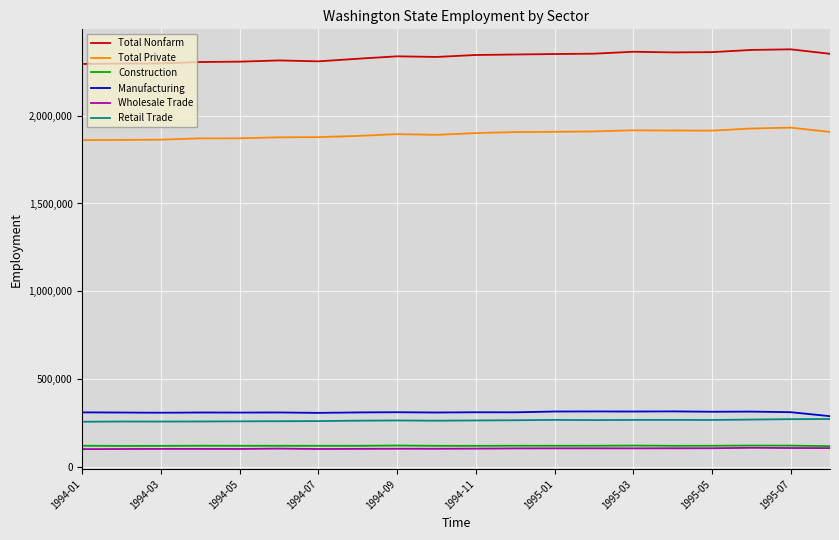

What is the highest value of the Total Nonfarm series?

2376500